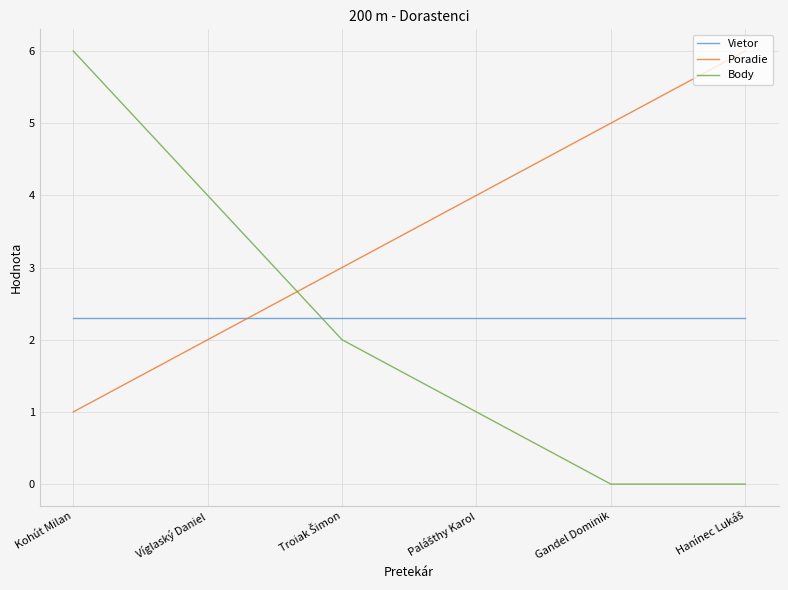

What position from the left is Gandel Dominik?

5